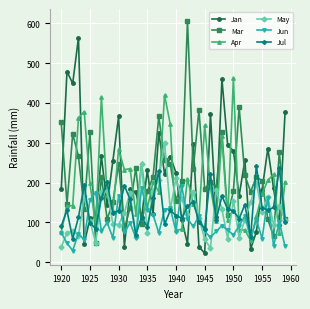

True or false: May has more than 0 interior local peaks.

True